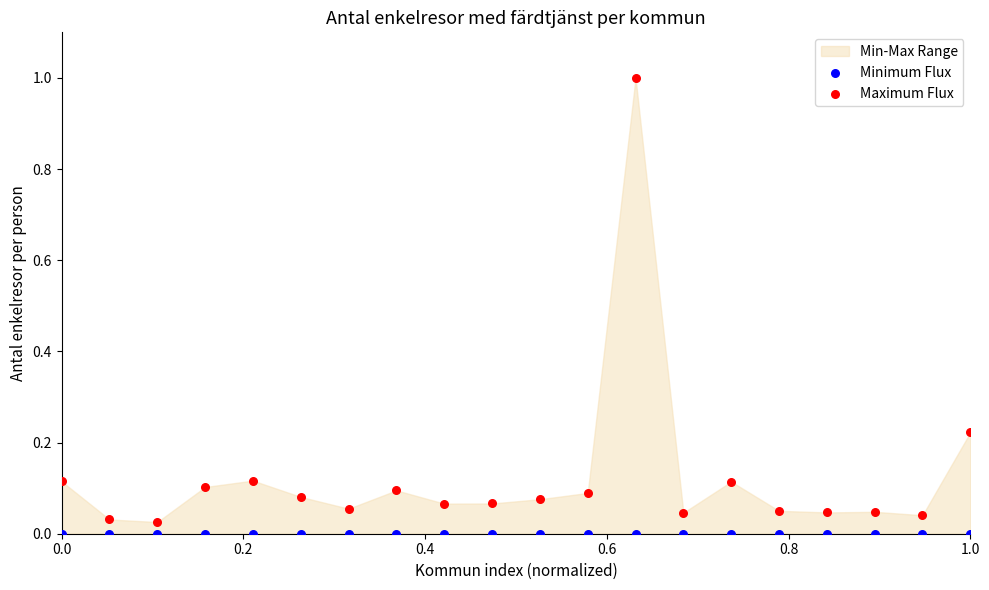

Across all data points, what is the range of Y values (max minus min)?

1.0